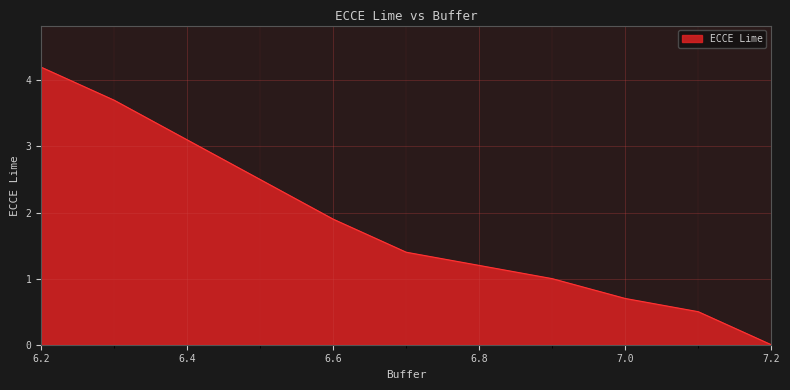

What is the maximum value shown in the chart?

4.2